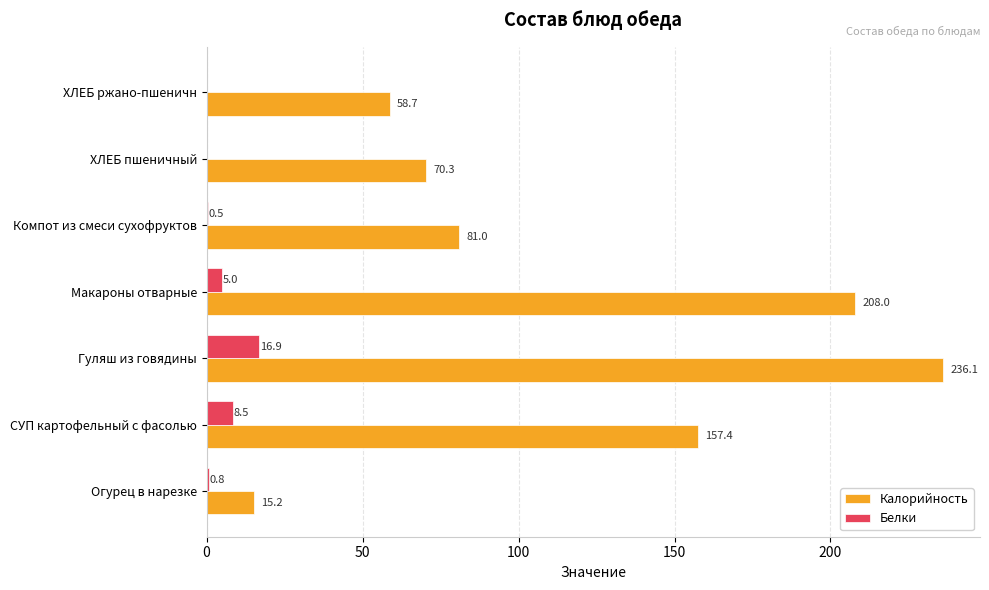

At which category is the sum across all series the highest?

Гуляш из говядины